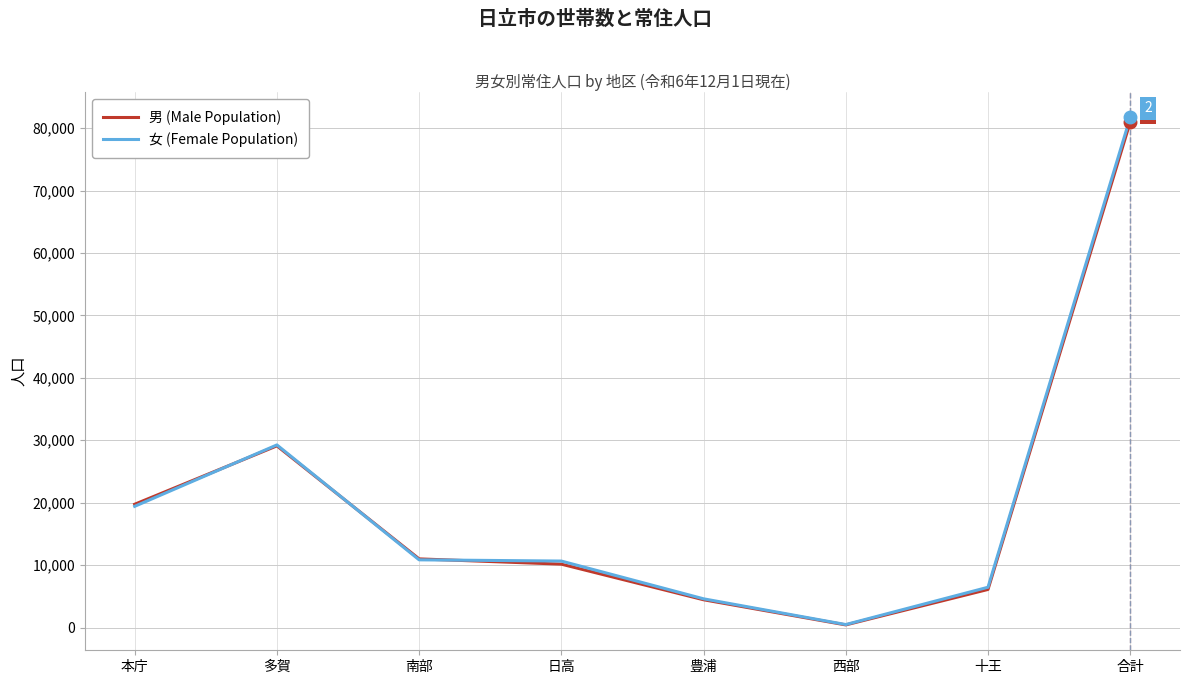

Where is 女 (Female Population) nearest to the value 41102?

多賀